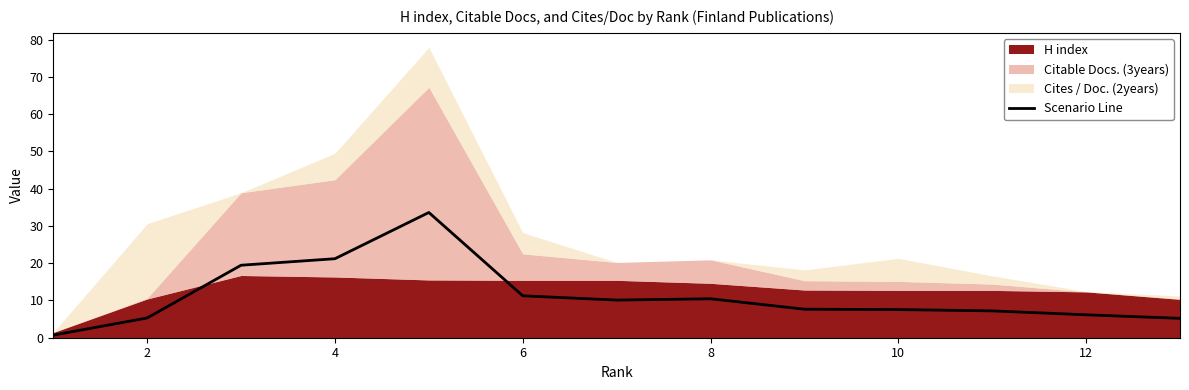

How many interior local peaks (higher than both neighbors) does the data have?

2